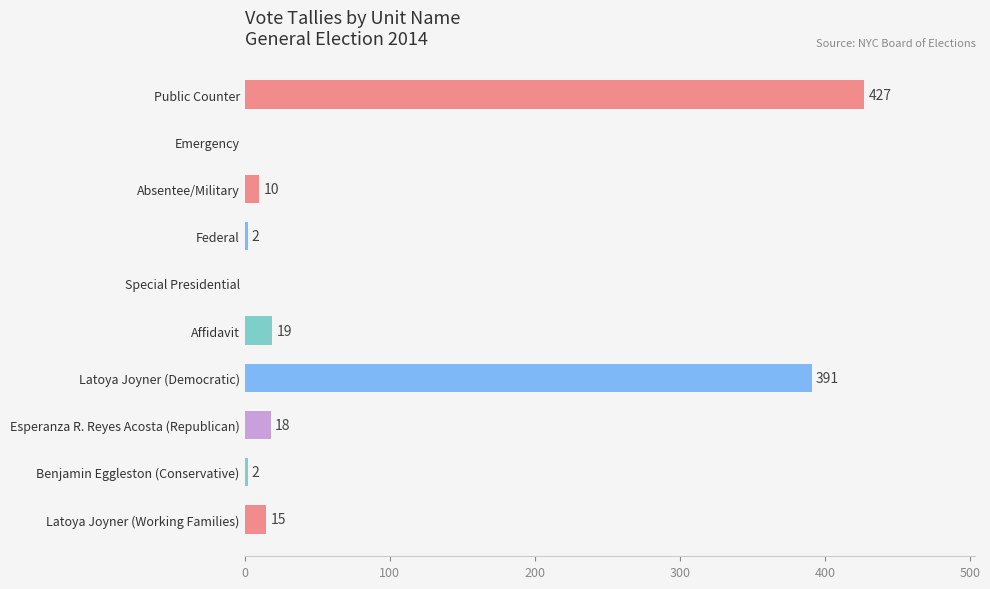

The value at Emergency is 0. True or false?

True